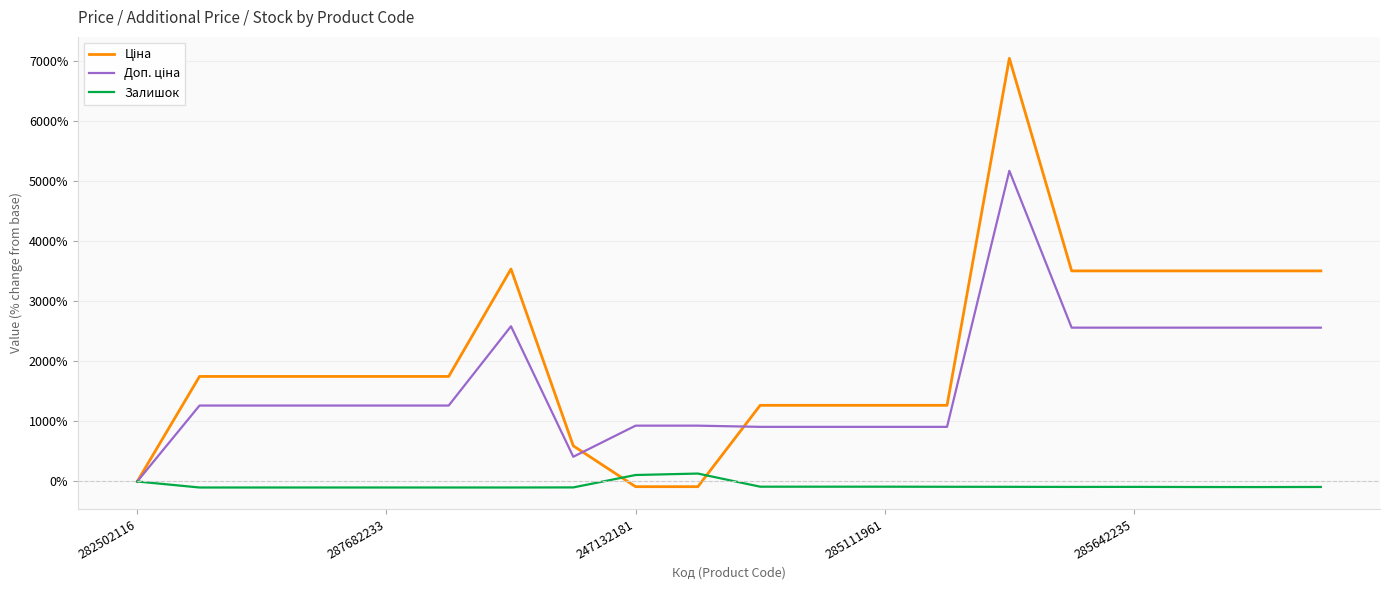

Which series ends up on top after the final intersection of Ціна and Залишок?

Ціна